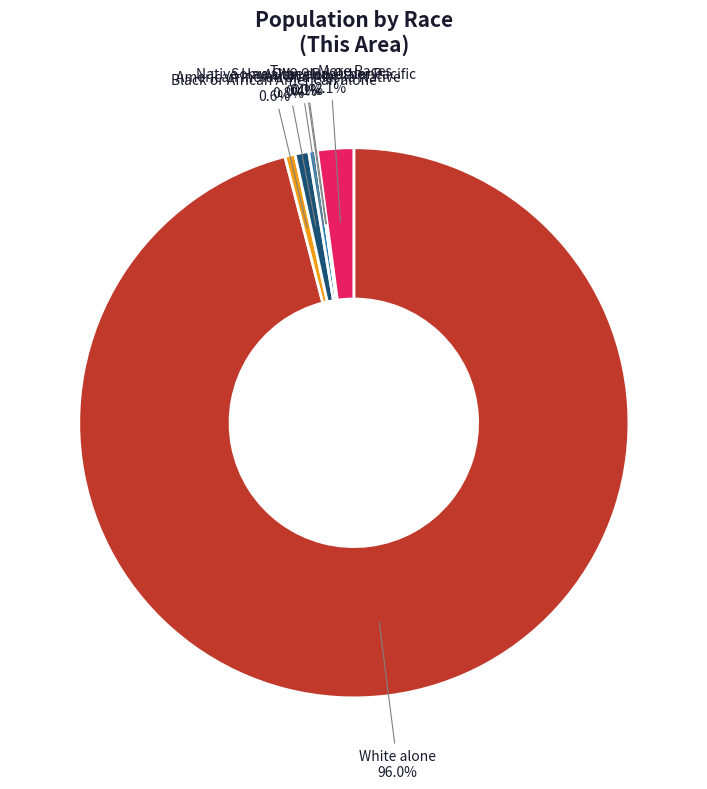

To the nearest percent, what is the difference between the largest and smallest slice percentages?

96%